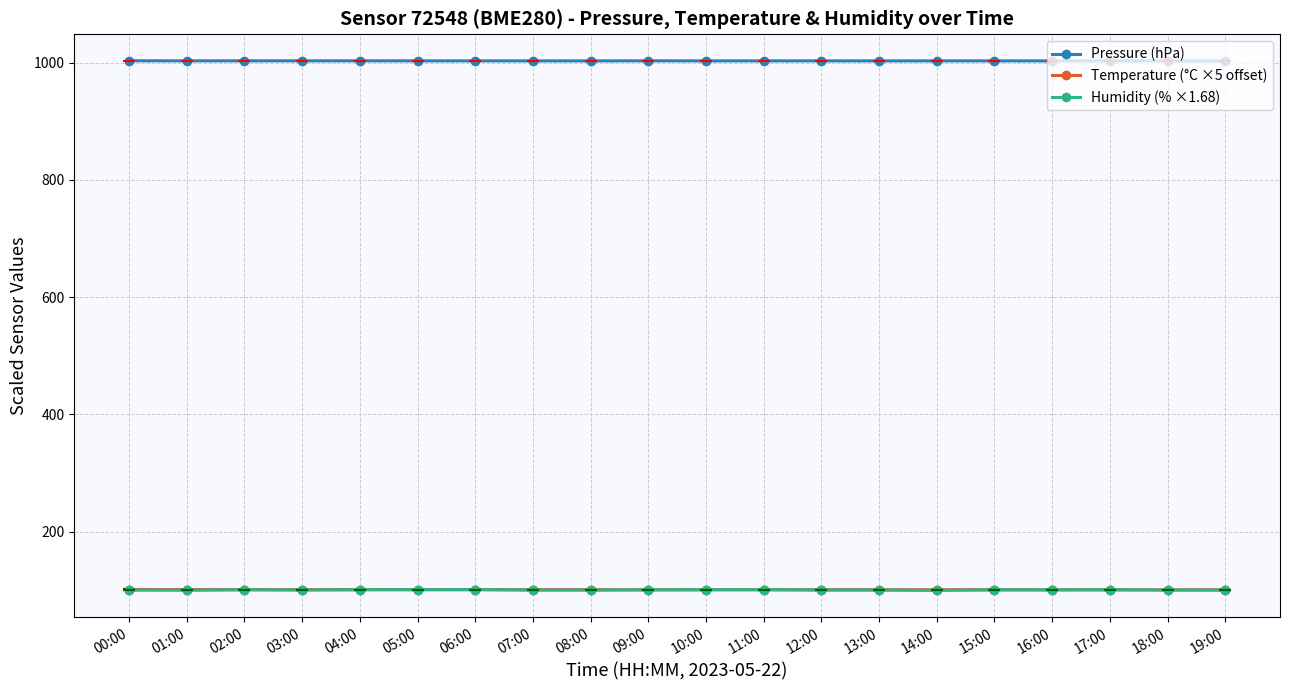

Is the value of Pressure (hPa) at 11:00 greater than the value of Temperature (°C ×5 offset) at 03:00?

Yes